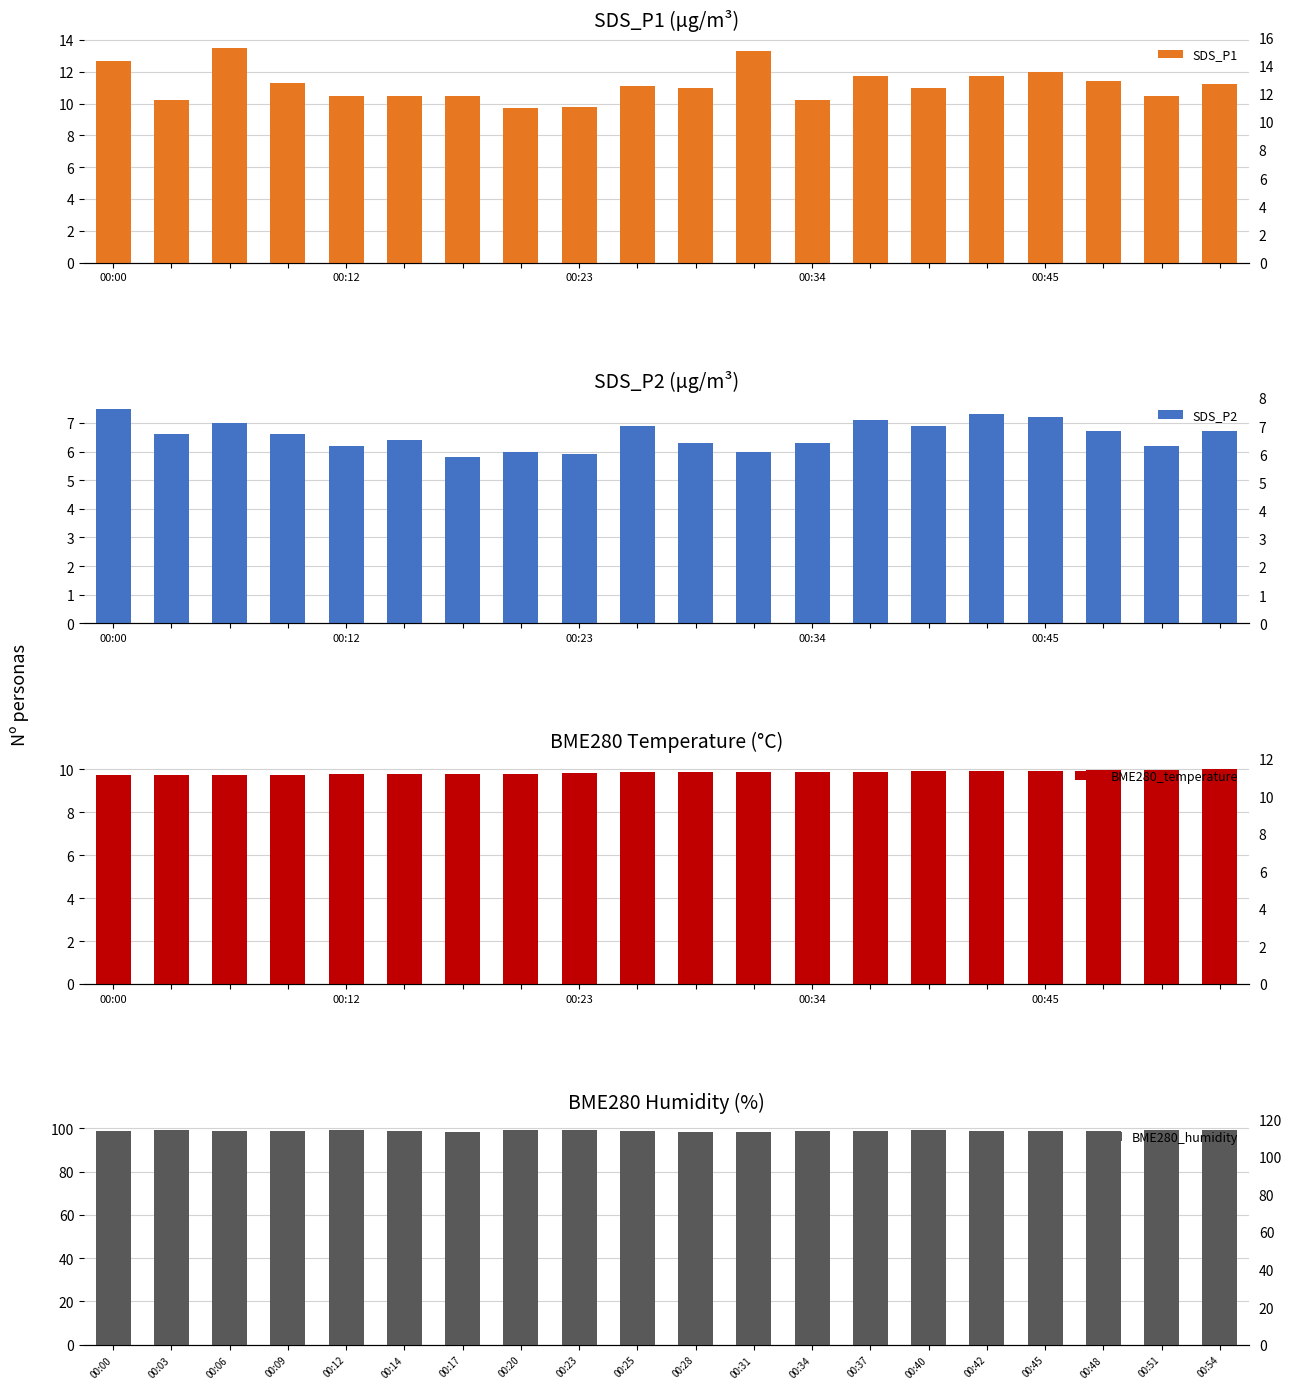

How many series are shown in this chart?

4